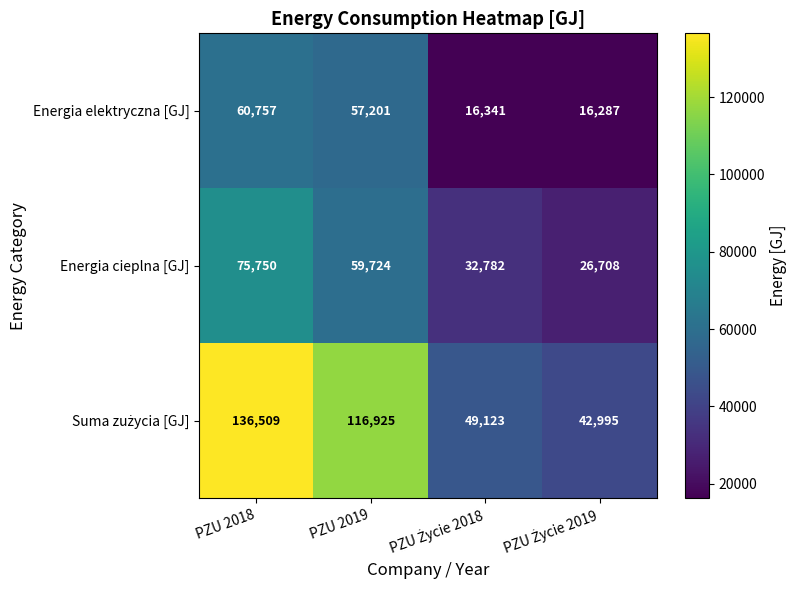

Count the number of data series in this chart.

3